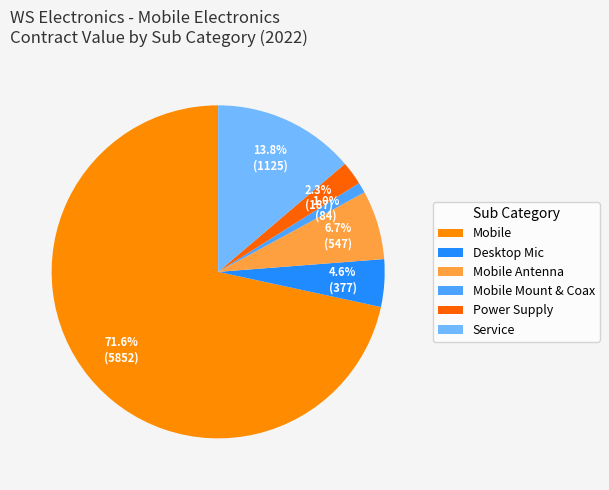

How many slices are in this pie chart?

6